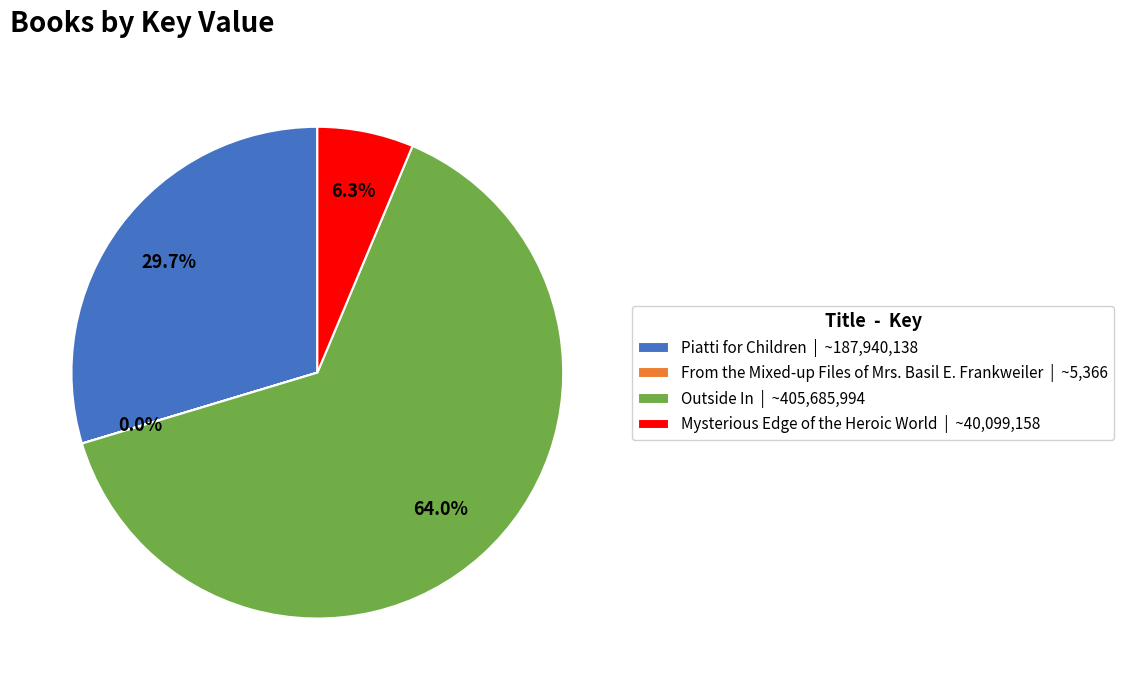

Does Outside In represent more than half of the total?

Yes